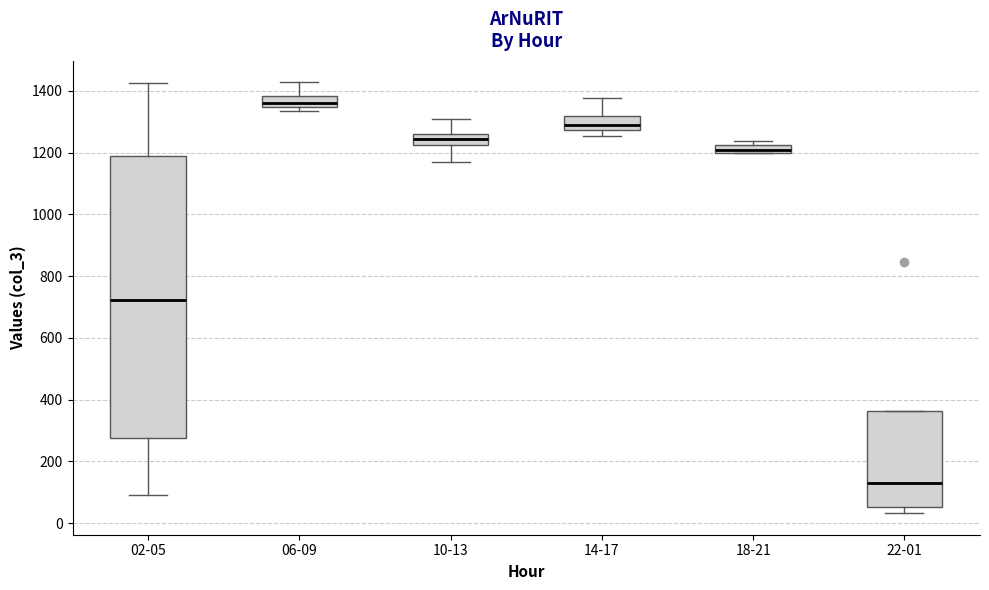

Comparing the boxes themselves (not the whiskers), which one is the tallest?

02-05